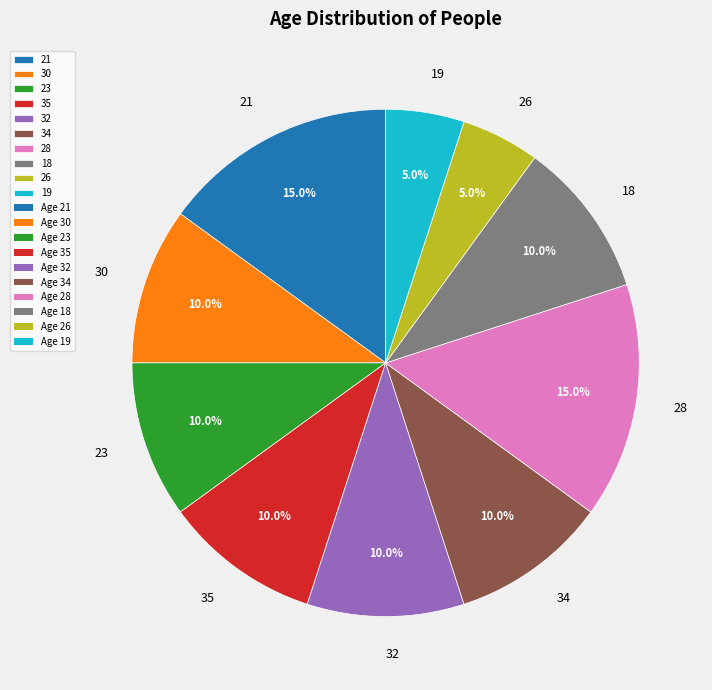

Is 32 the majority of the pie?

No